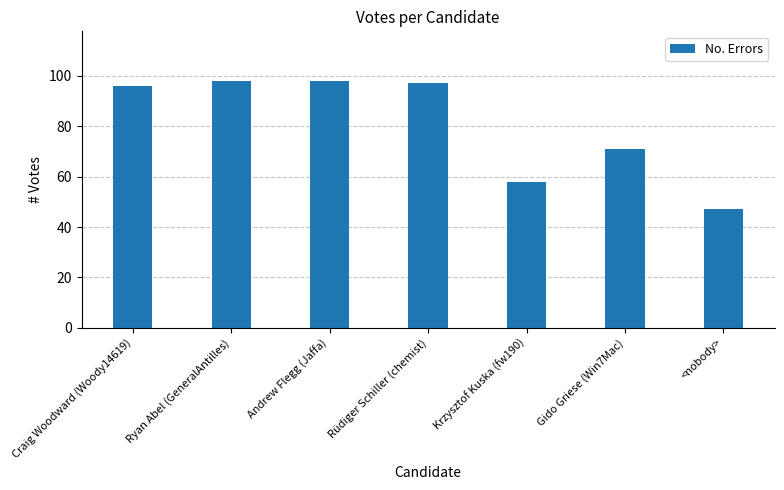

The value at Ryan Abel (GeneralAntilles) is 98. True or false?

True